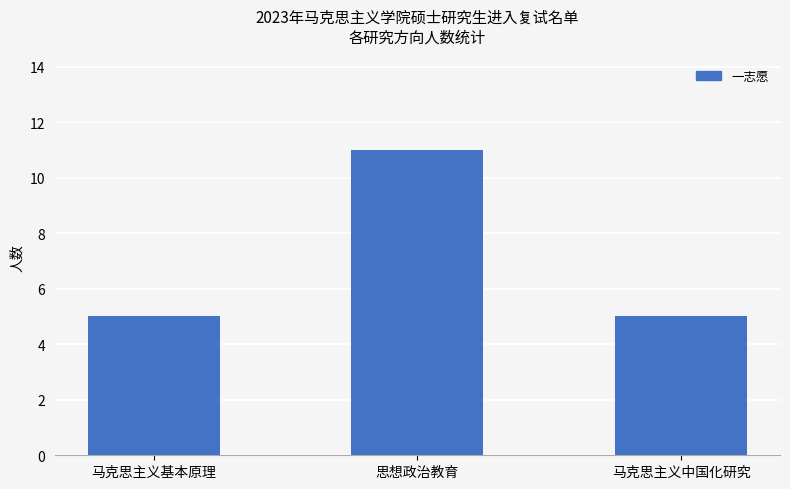

What is the label of the 1st bar from the right?

马克思主义中国化研究